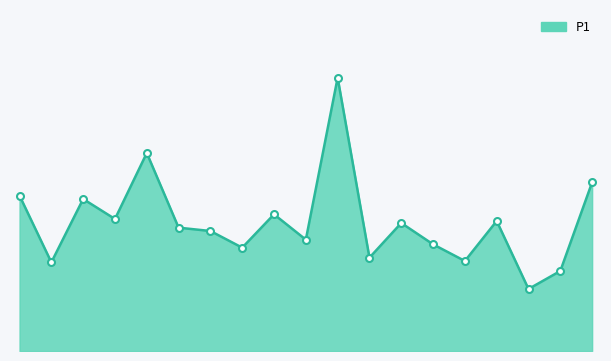

What is the average value?

1.9